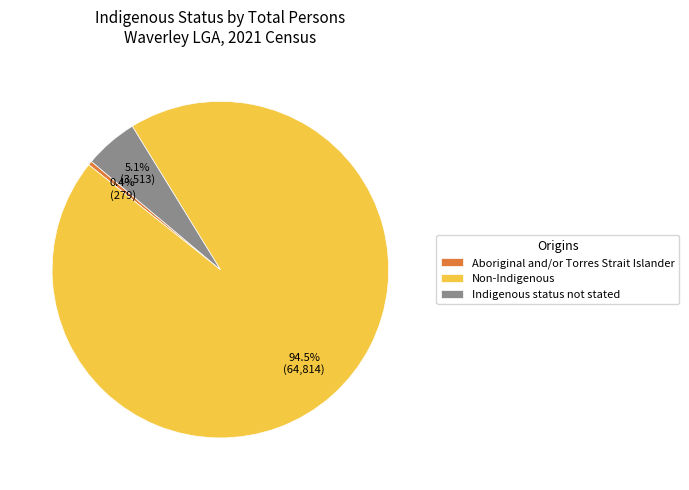

Approximately how many times larger is the value at Indigenous status not stated compared to Aboriginal and/or Torres Strait Islander?

12.6